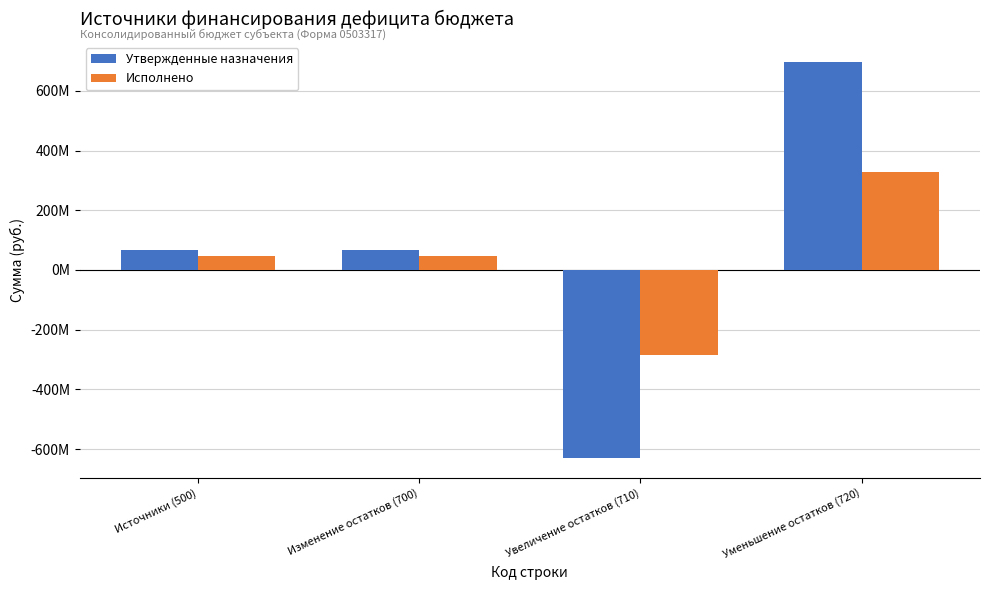

Rank the series by their maximum value, from highest to lowest.

Утвержденные назначения, Исполнено